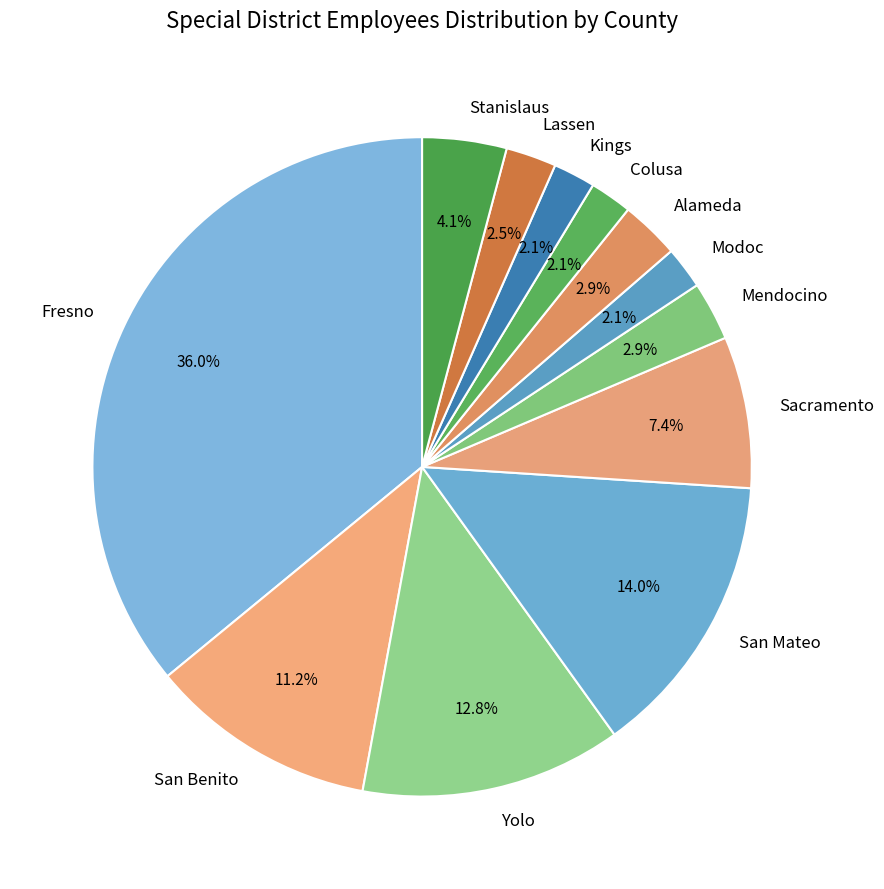

True or false: Mendocino accounts for 14% of the total.

False